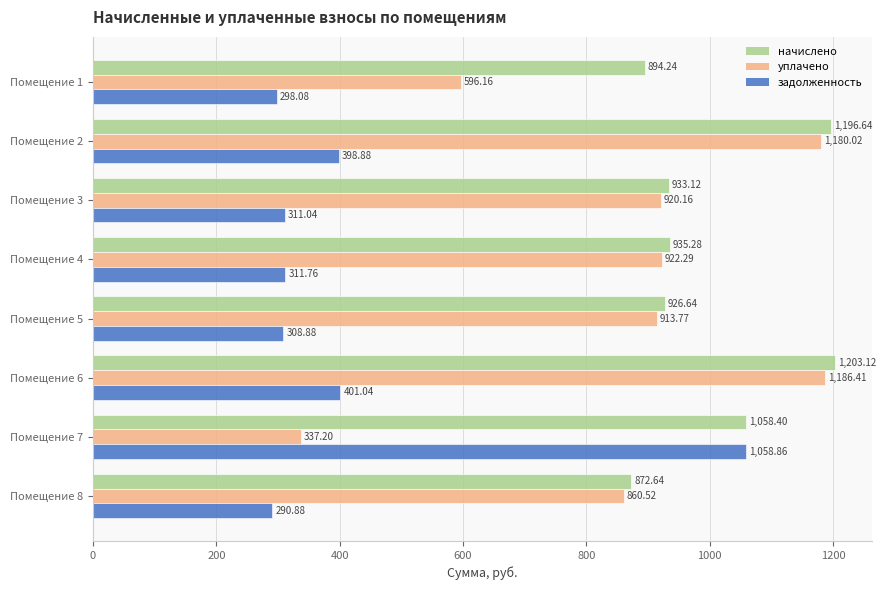

Count the number of data series in this chart.

3